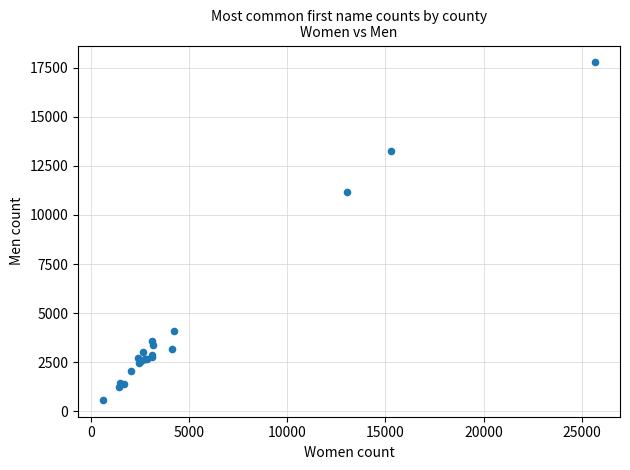

What Y value in the scatter plot is closest to 9177?

11157